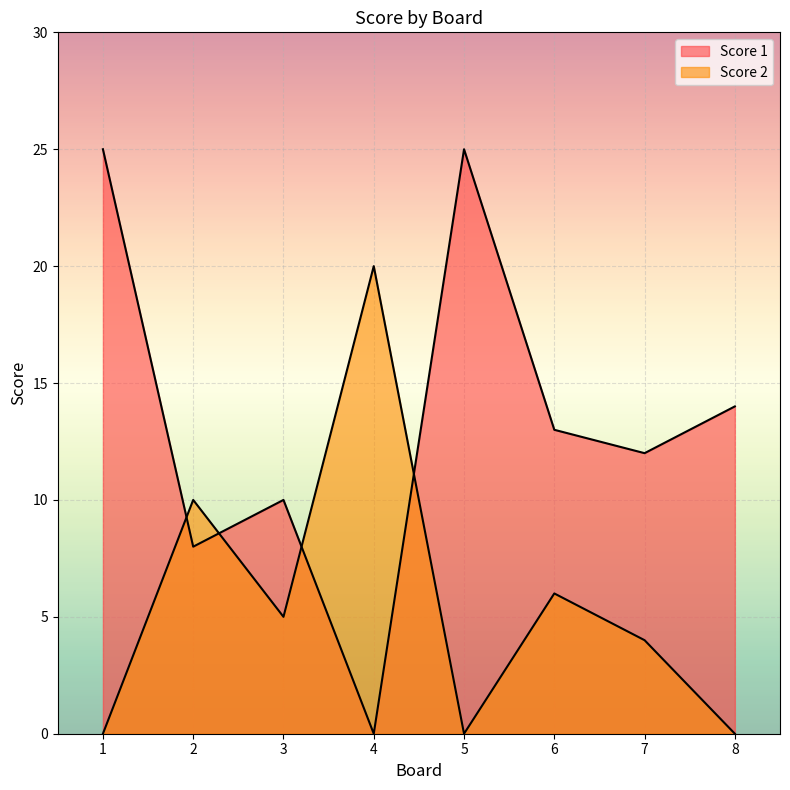

At which category is the sum across all series the highest?

1